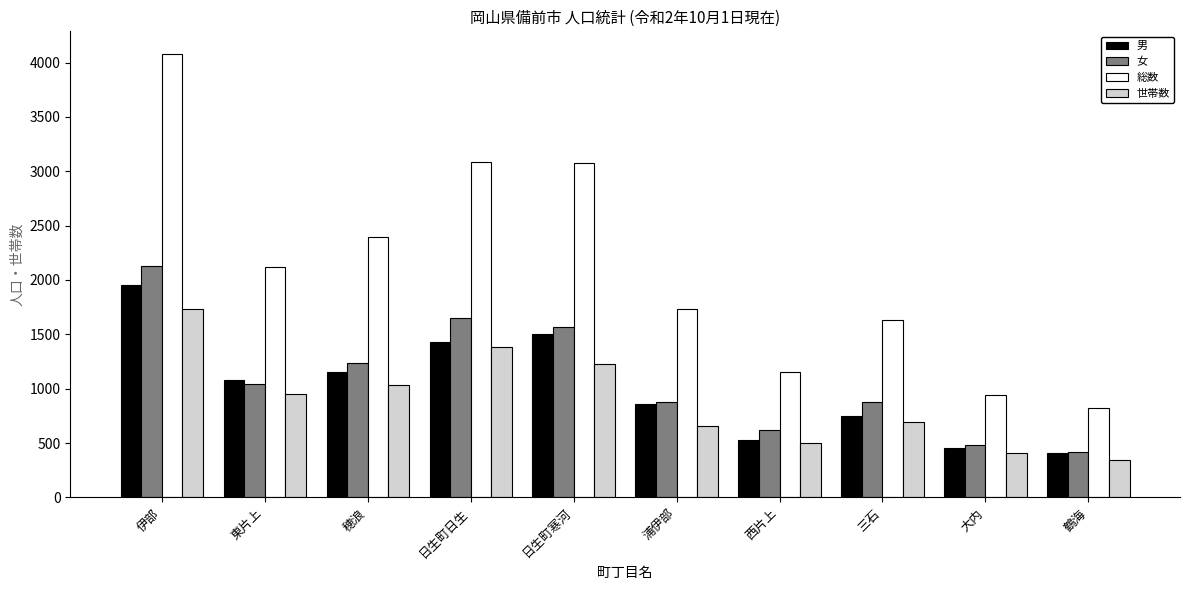

What is the minimum value for 男?

407